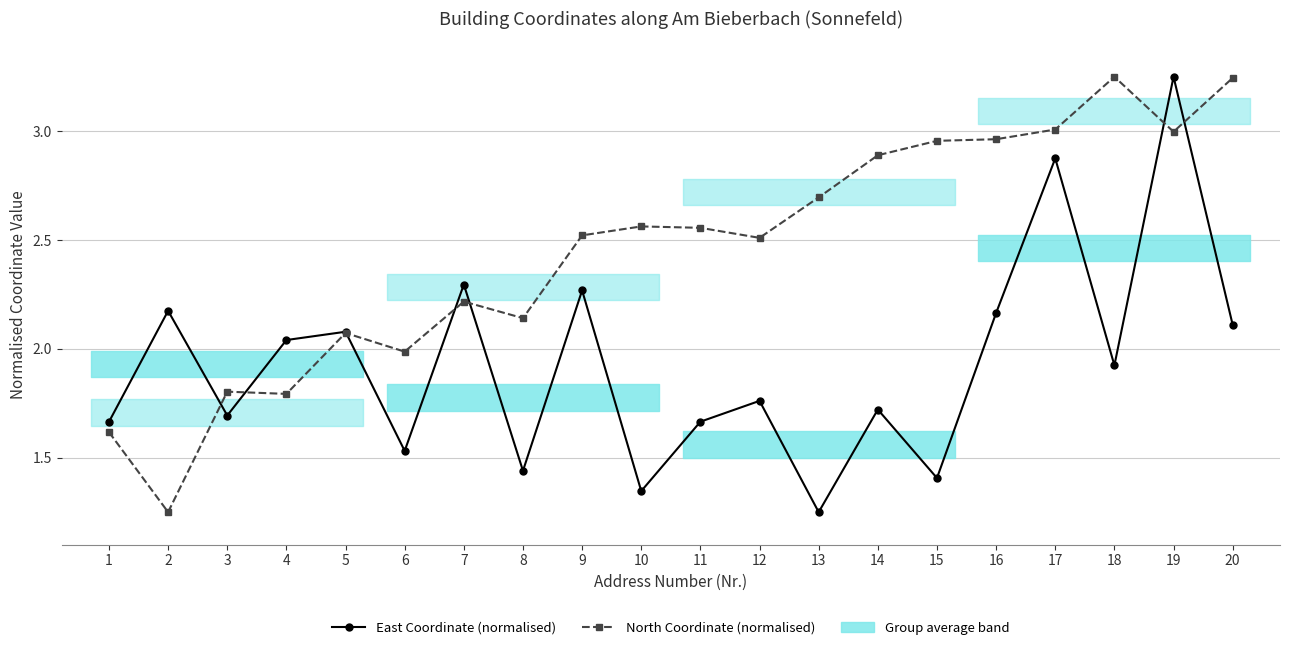

How many lines are shown in the chart?

2